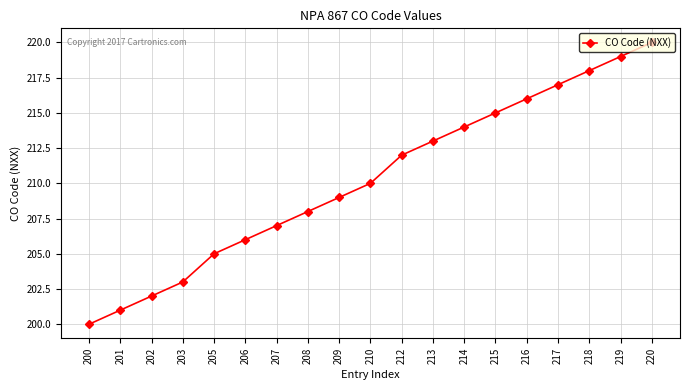

True or false: the data shows 214 at 214.

True